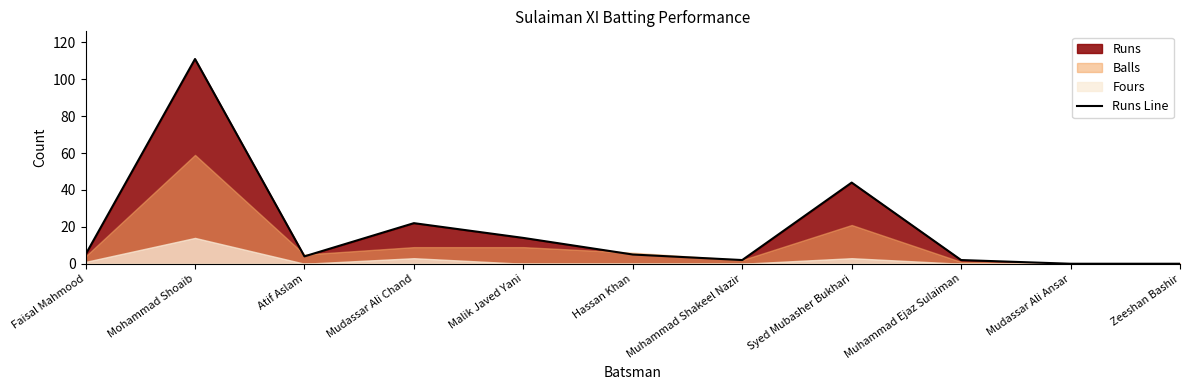

Does the chart have visible grid lines?

No